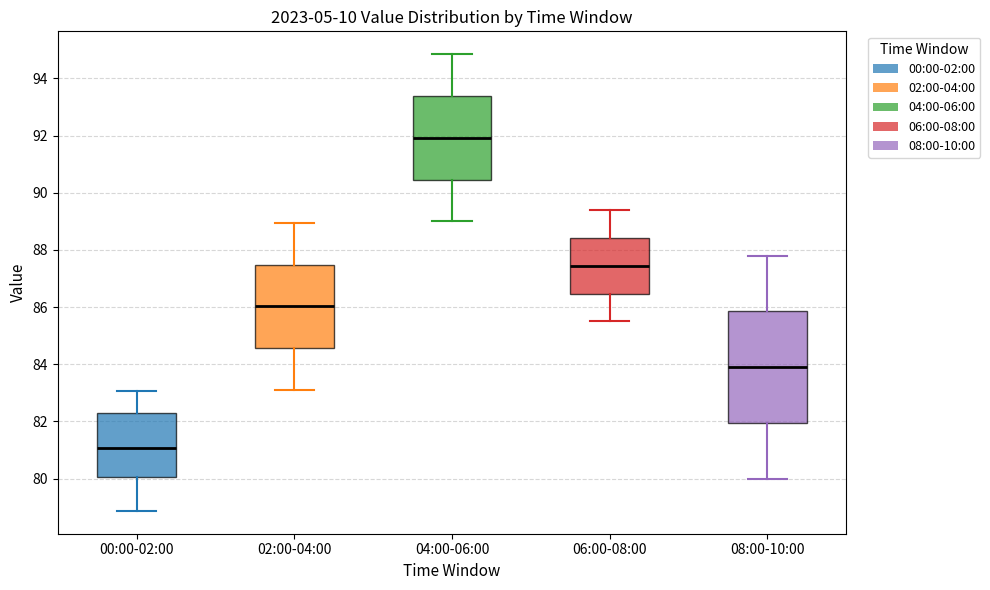

Comparing the boxes themselves (not the whiskers), which one is the tallest?

08:00-10:00